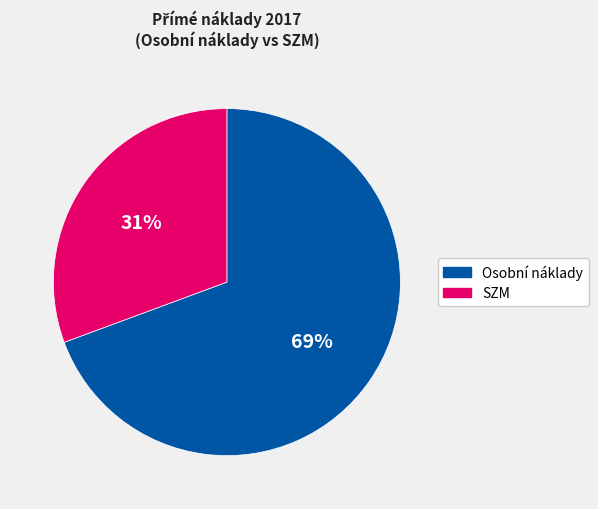

Is there any slice that represents more than half of the pie?

Yes